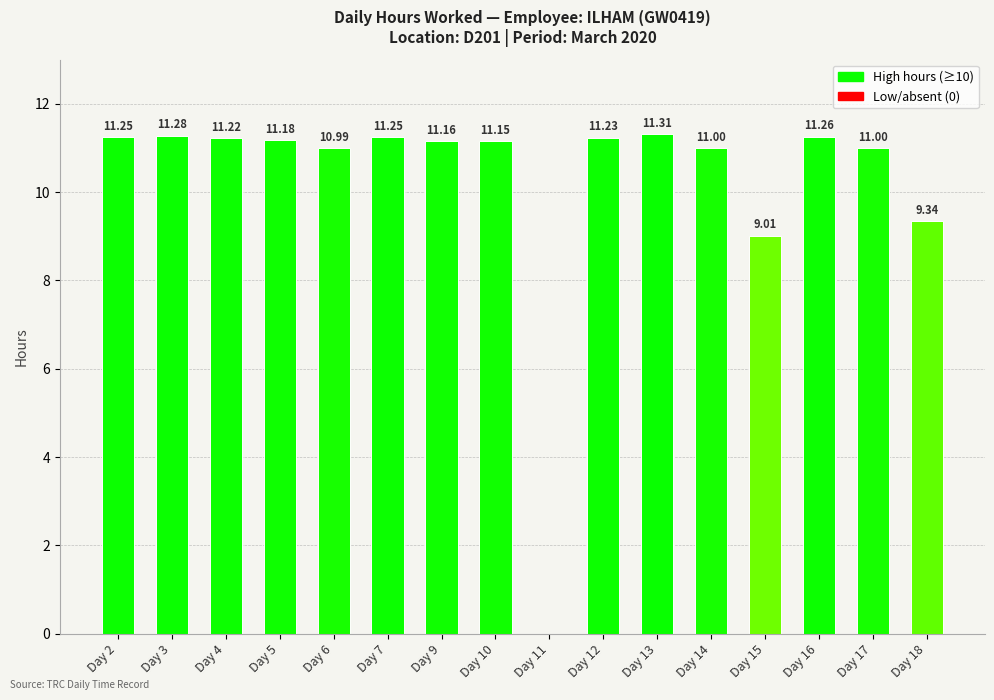

What is the sum of the values at Day 9 and Day 5?

22.3